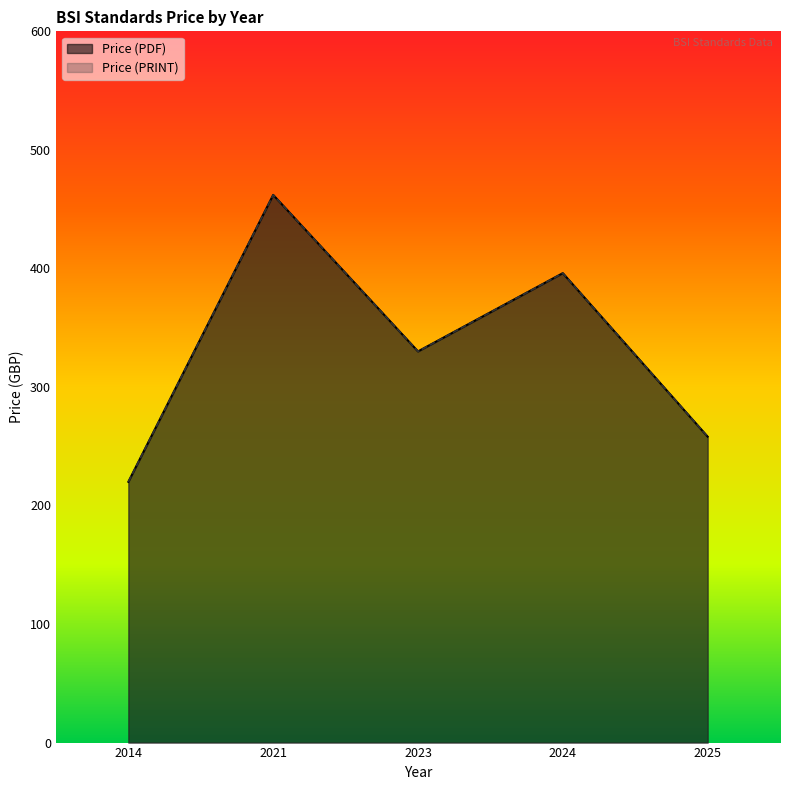

Which category has the highest value across all series?

2021